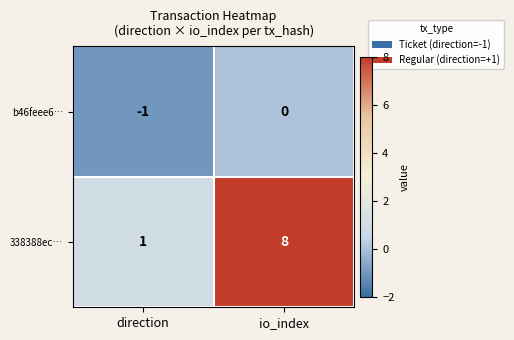

At which label is 338388ec… closest to 4?

direction